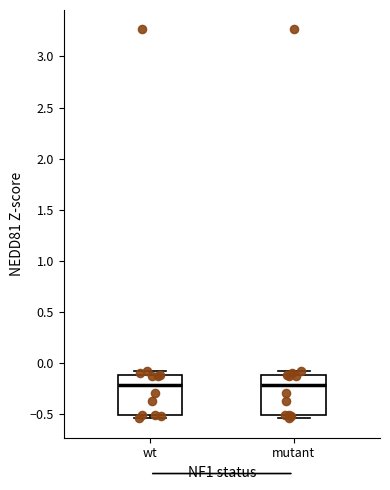

Where is the upper edge of the box for wt on the y-axis? The values are not printed on the chart, so give them approximately, as read against the axis.

-0.10